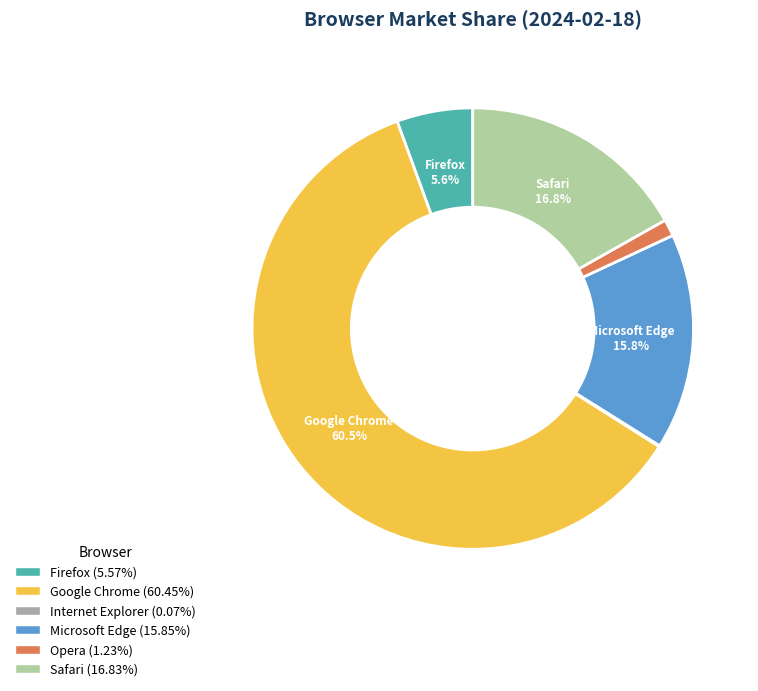

Do Opera and Firefox together represent more than half of the pie?

No